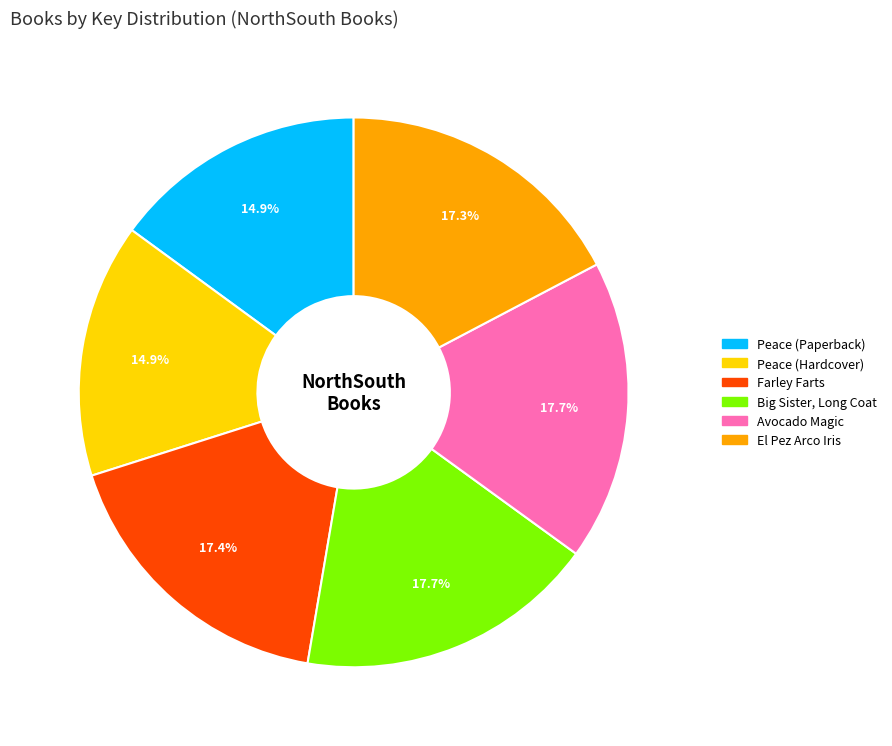

Does Peace (Hardcover) represent more than half of the total?

No